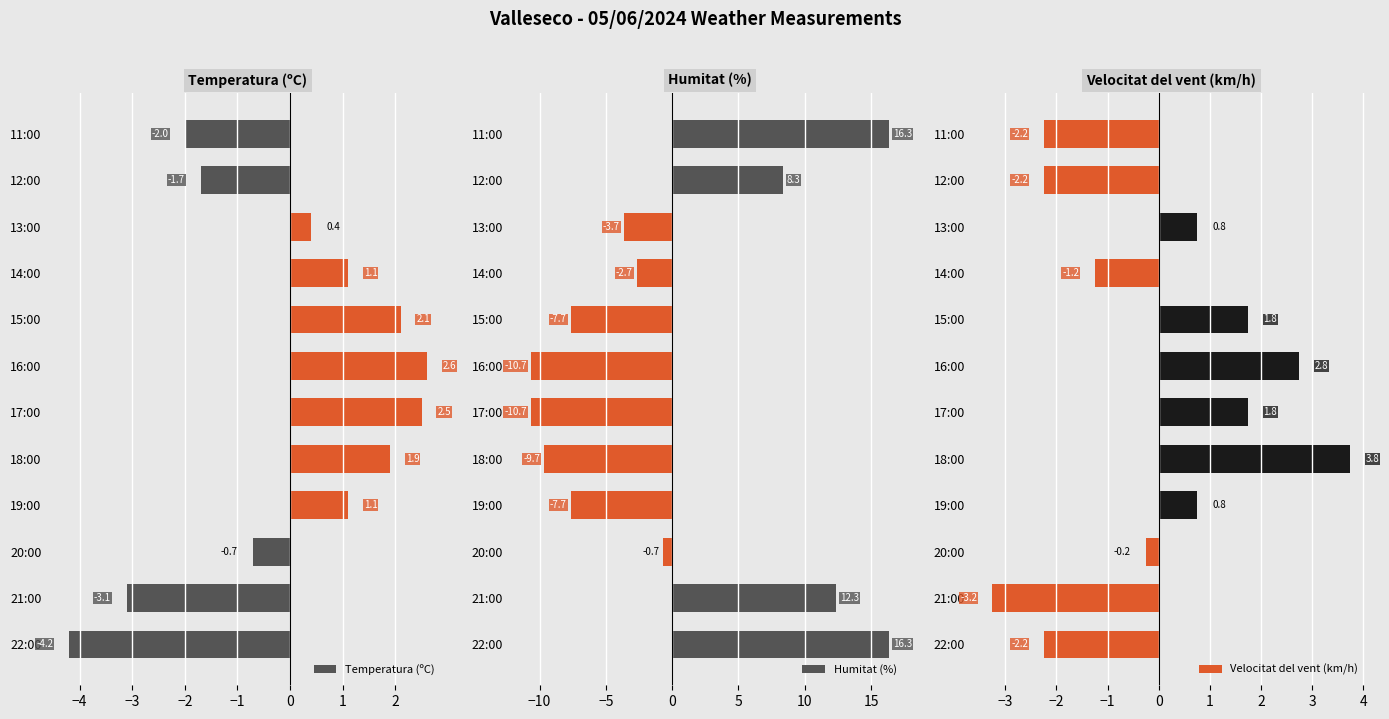

True or false: Humitat (%) has a value of -0.7 at 20:00.

True